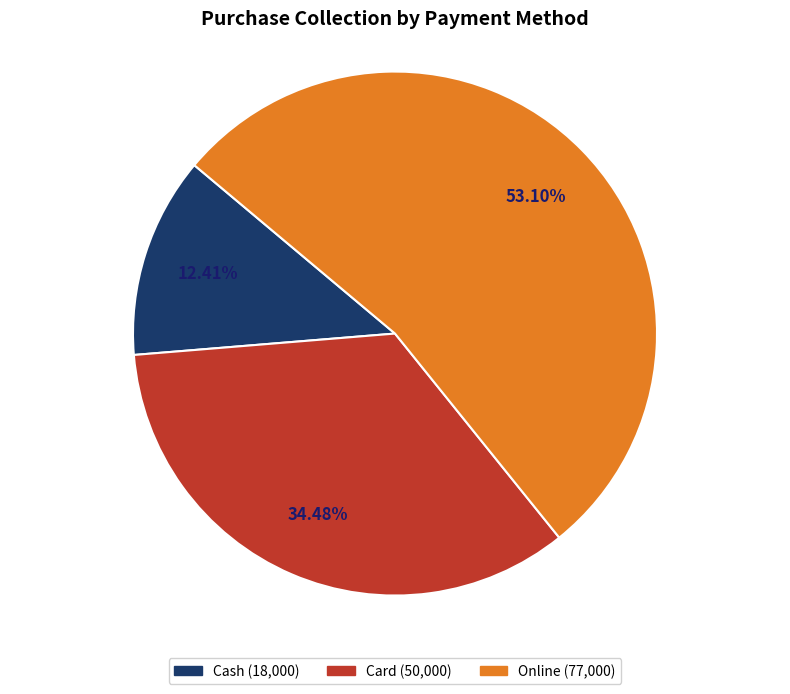

Is the sum of Card and Cash greater than half?

No